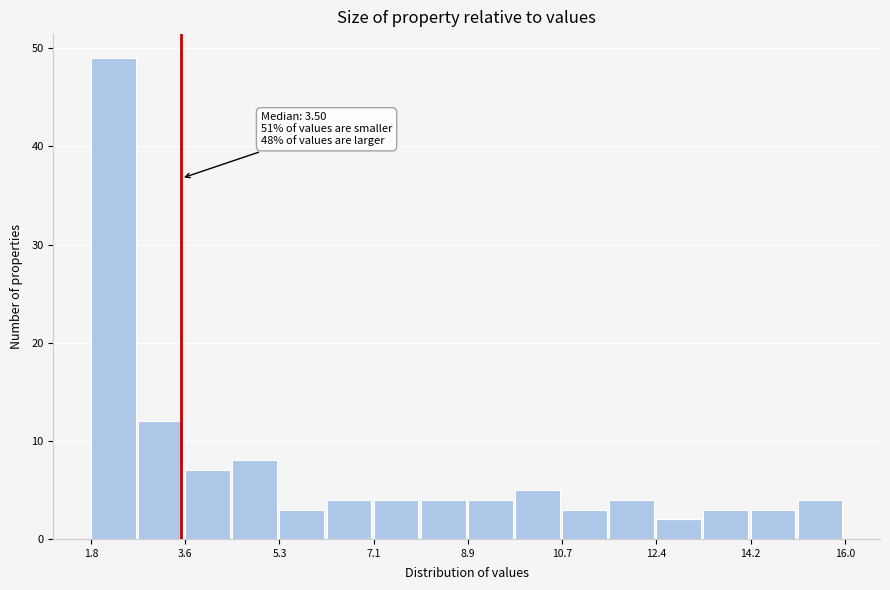

Which range on the x-axis has the tallest bar?

1.8 to 2.6